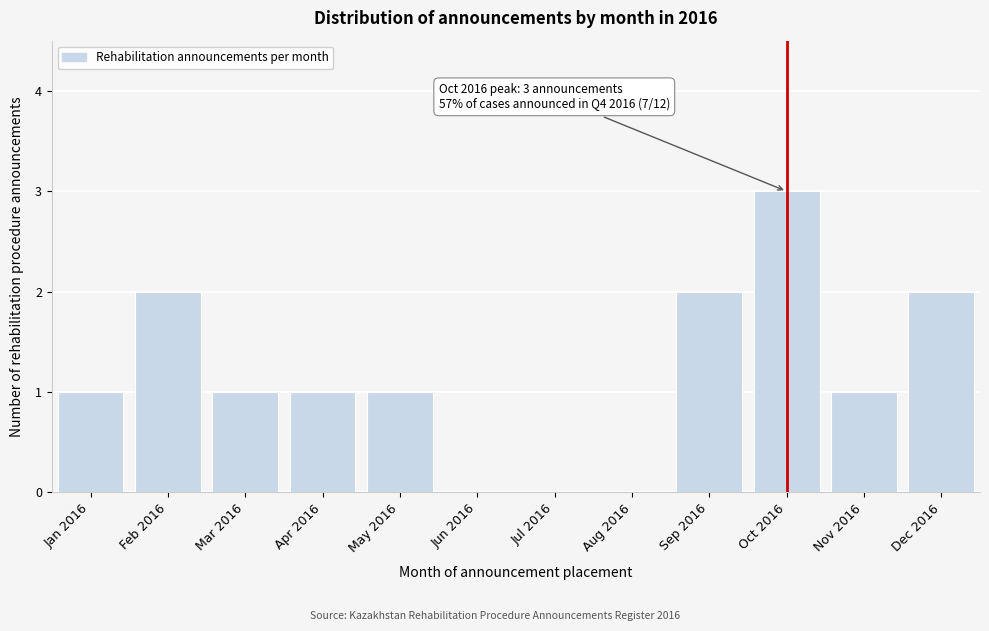

Reading left to right, transcribe all the data shown in this chart.

Jan 2016=1	Feb 2016=2	Mar 2016=1	Apr 2016=1	May 2016=1	Jun 2016=0	Jul 2016=0	Aug 2016=0	Sep 2016=2	Oct 2016=3	Nov 2016=1	Dec 2016=2